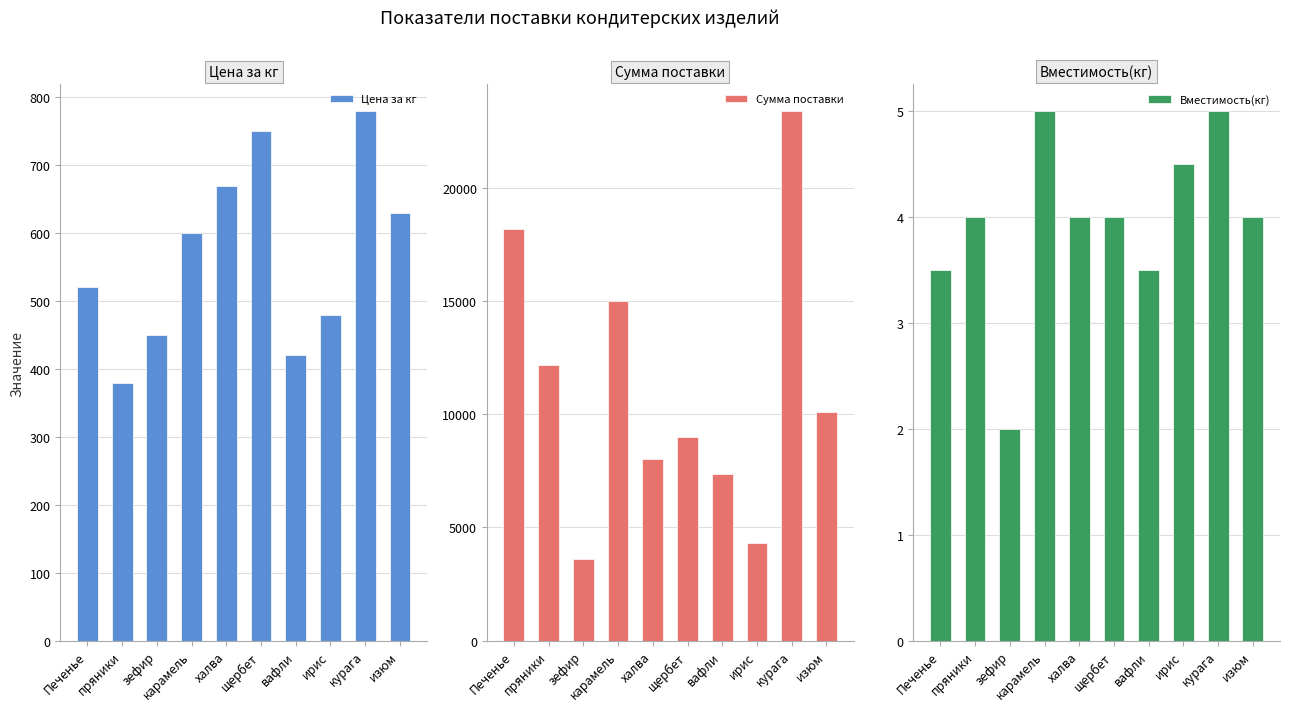

The value of Цена за кг at вафли is 420.0. True or false?

True